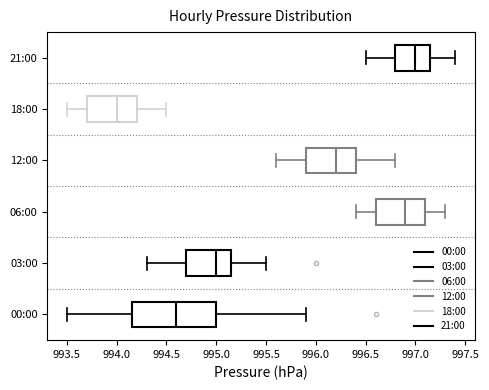

Which box is the widest, from its left edge to its right edge?

00:00